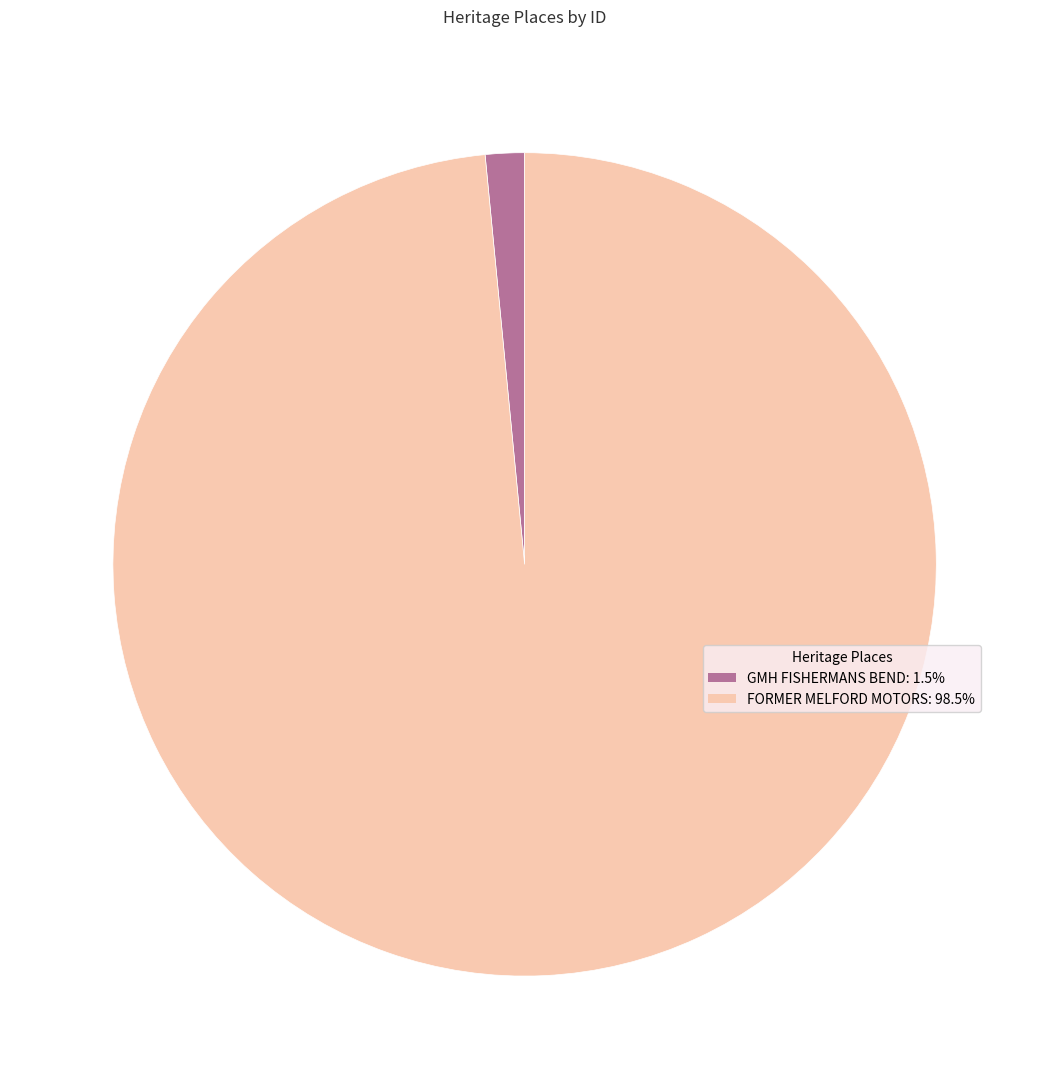

Which slice is the largest?

FORMER MELFORD MOTORS